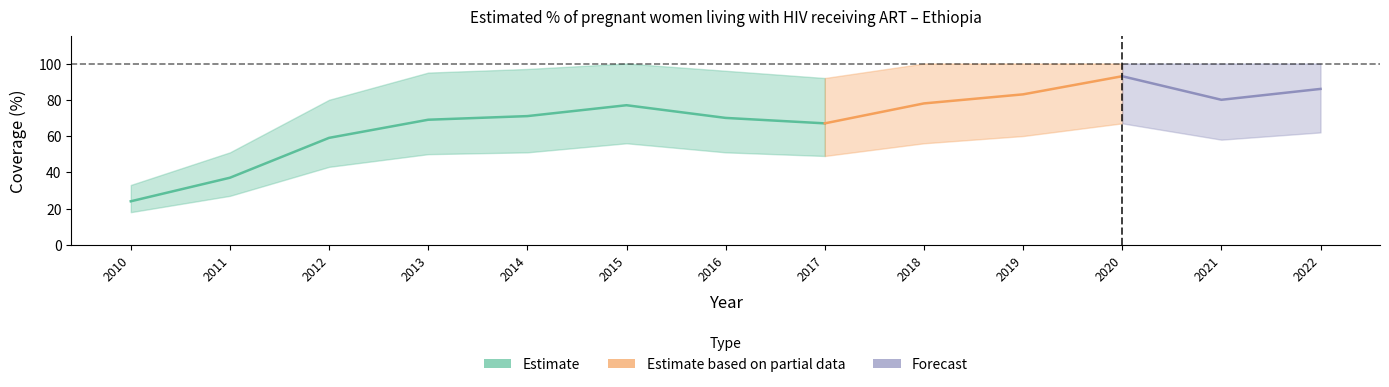

True or false: Low has more than 0 interior local peaks.

True